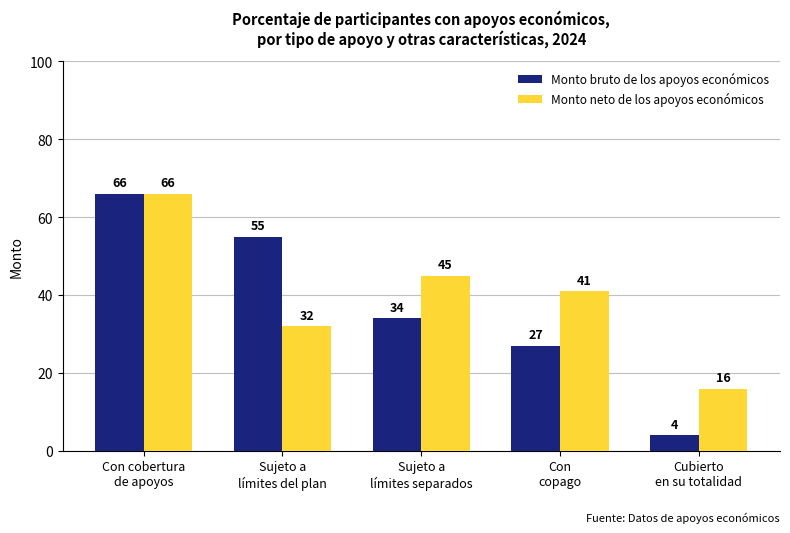

Which series has the largest range (max minus min)?

Monto bruto de los apoyos económicos